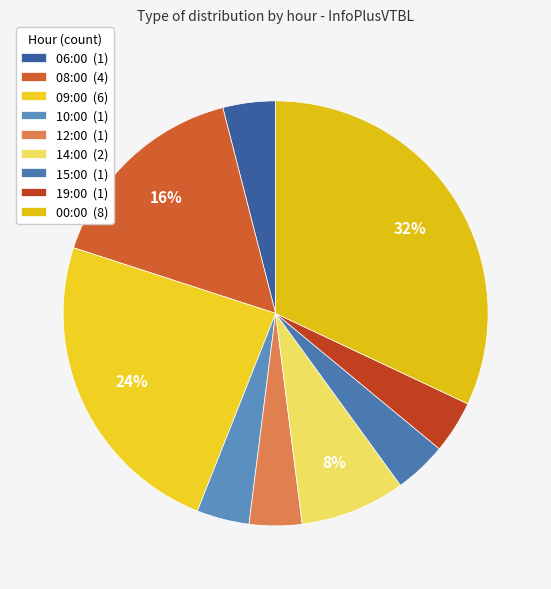

True or false: 09:00 accounts for 15% of the total.

False